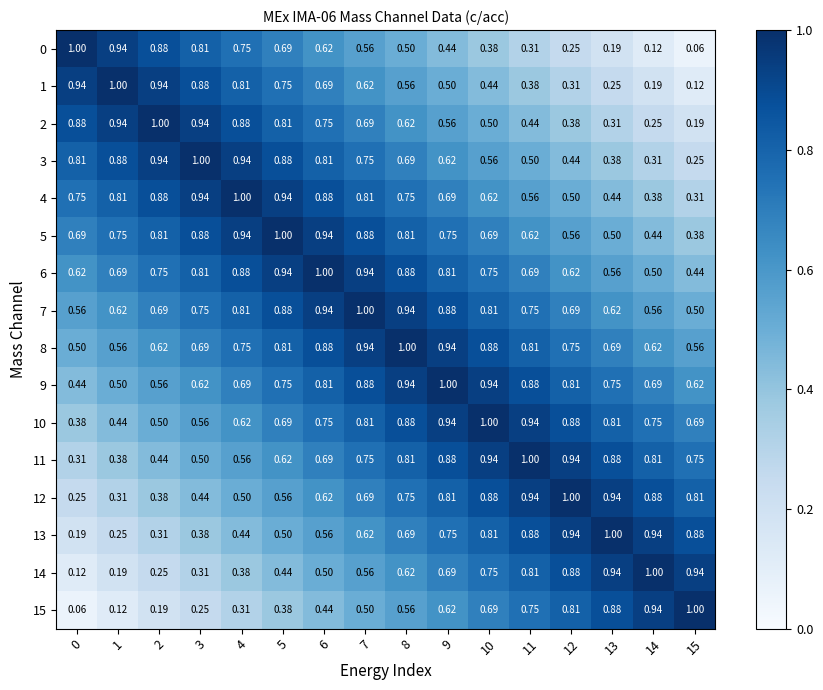

Is the value of 8 at 10 greater than the value of 11 at 14?

Yes